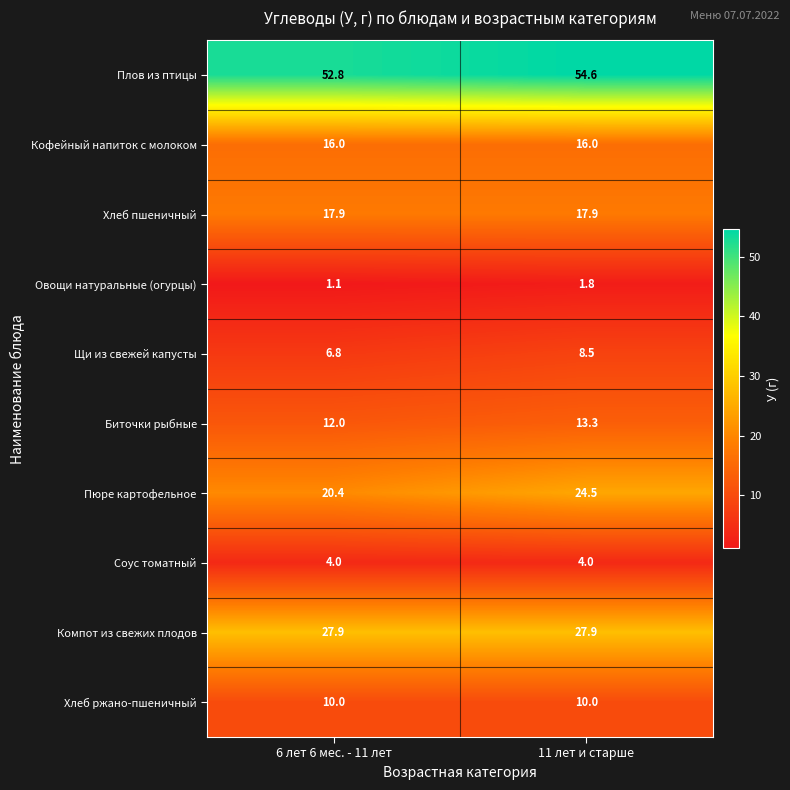

What is the sum of the Пюре картофельное values at 11 лет и старше and 6 лет 6 мес. - 11 лет?

44.9